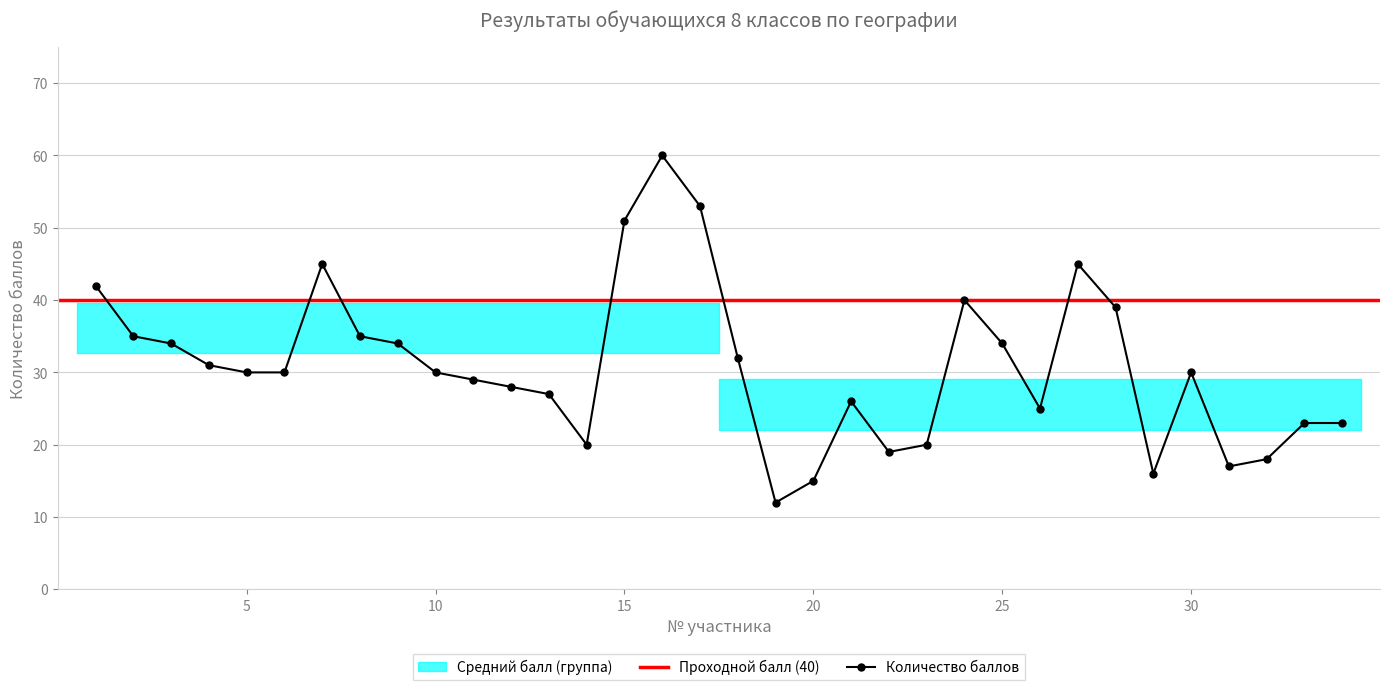

Does the chart display data point markers on the line(s)?

Yes